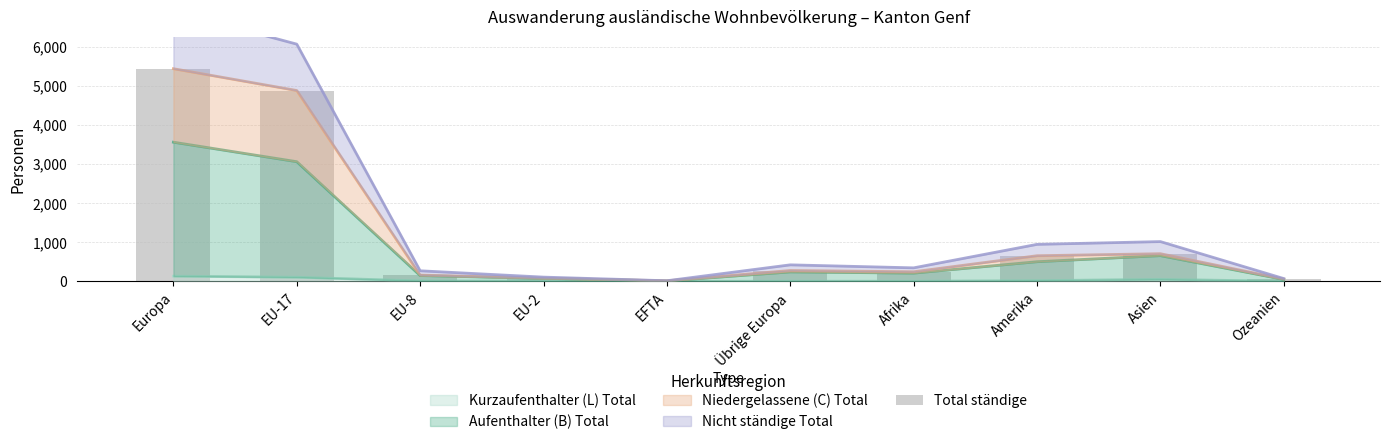

What is the change in value from EU-17 to Asien?

-4175